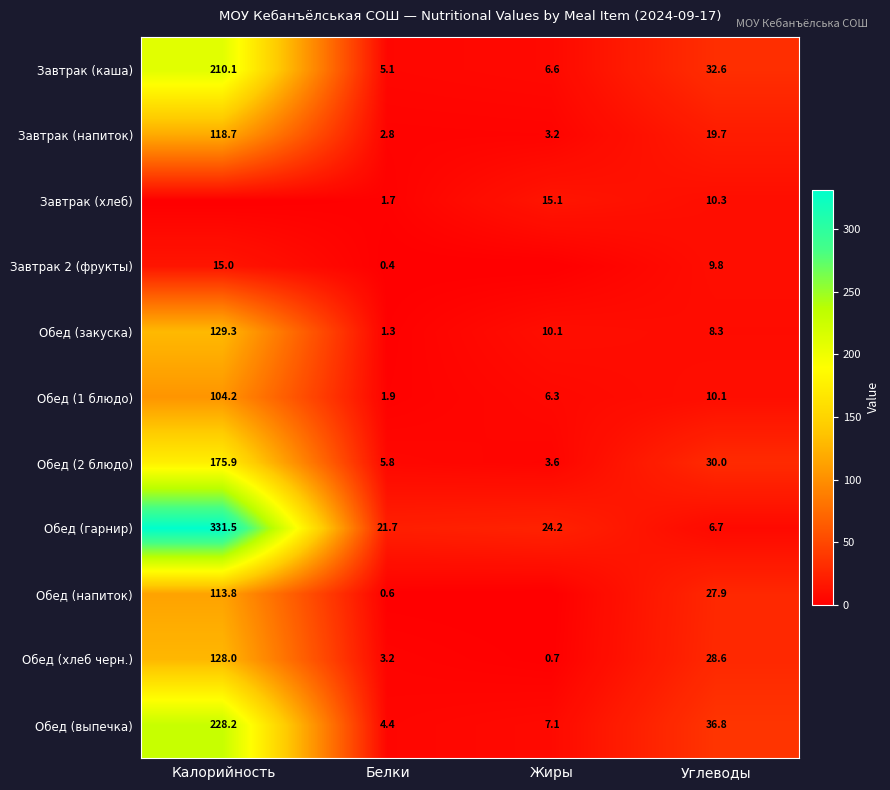

What is the difference between the Завтрак (каша) values at Жиры and Белки?

1.5